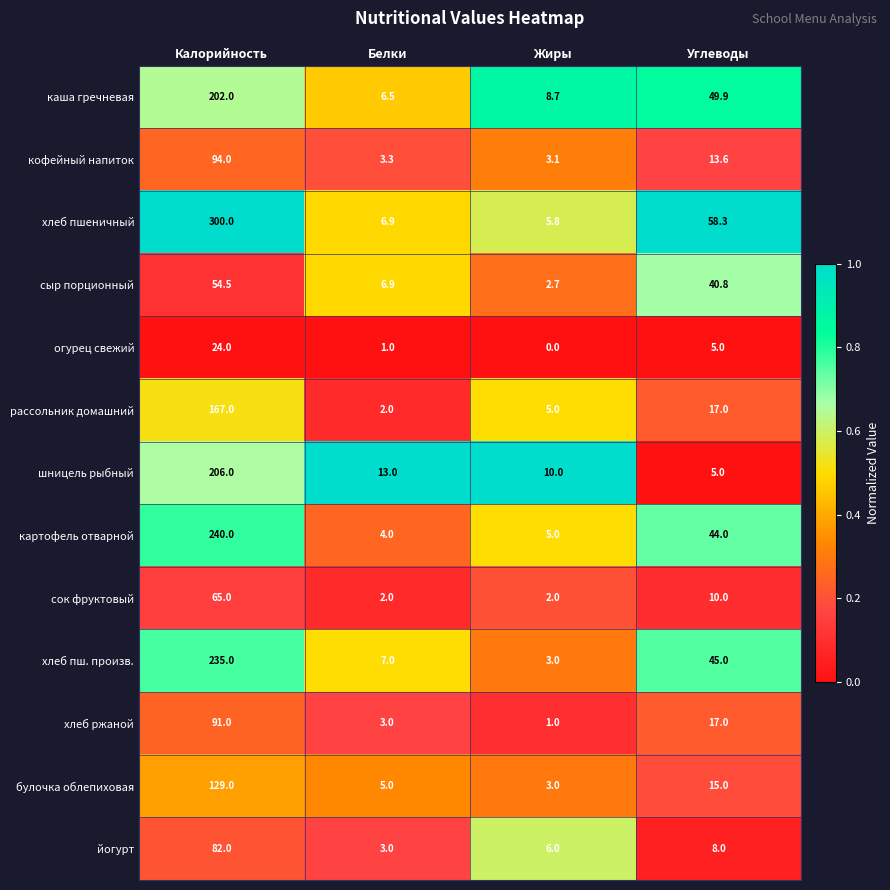

At how many categories does at least one series exceed 0?

4